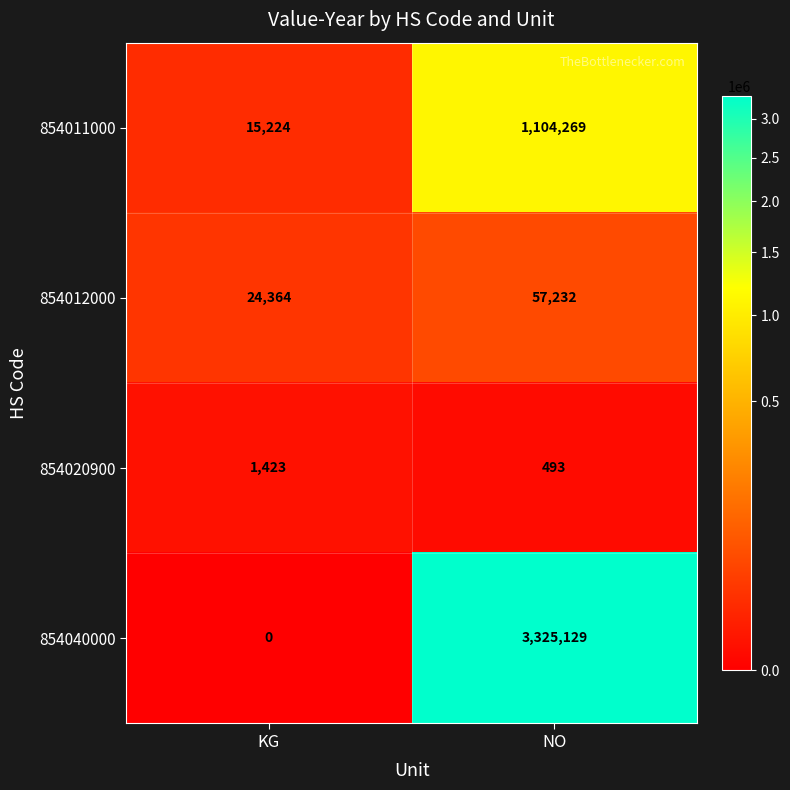

Which label corresponds to the largest value in the chart?

NO